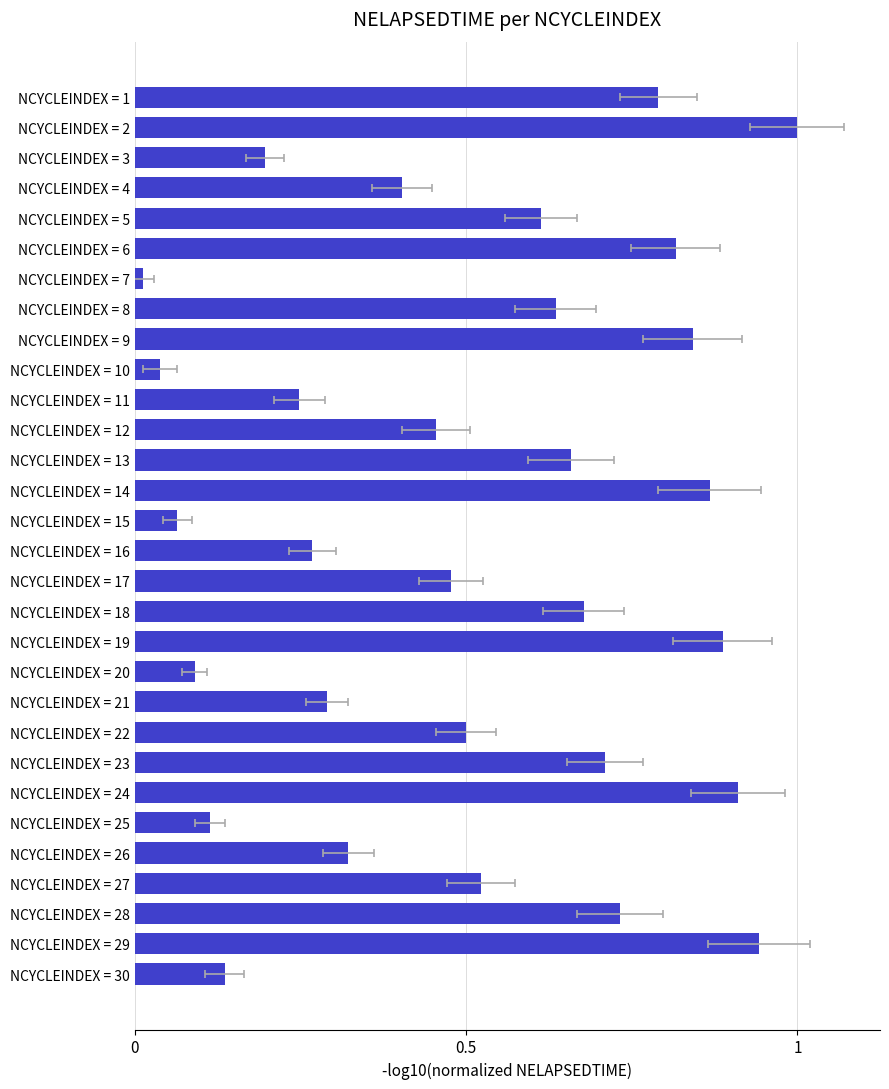

The value at NCYCLEINDEX = 1 is 1.4. True or false?

False